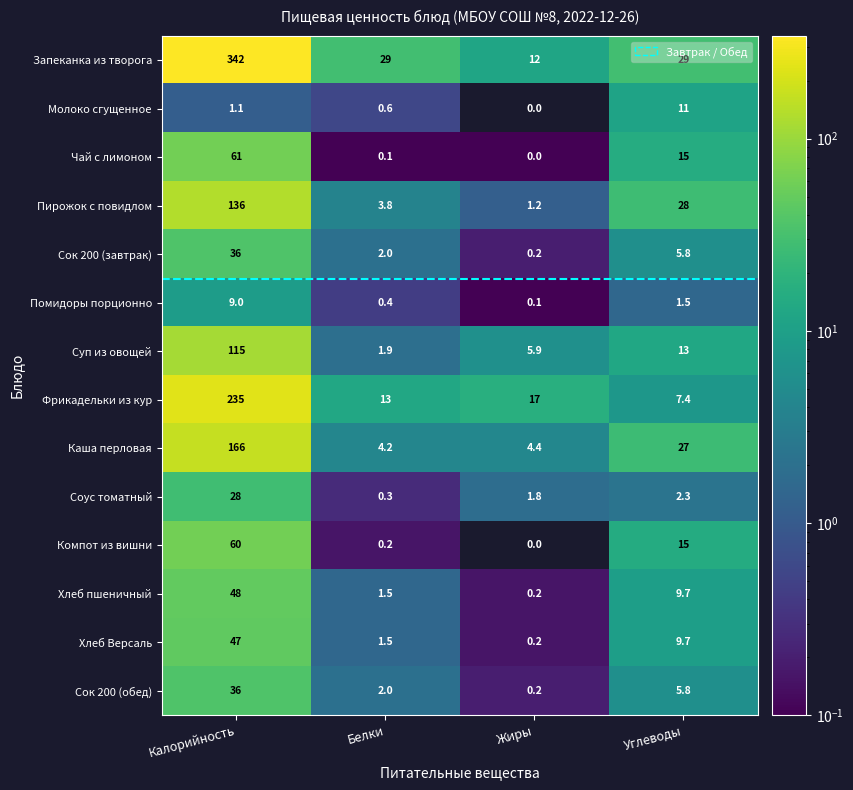

Rank the categories by Фрикадельки из кур value from highest to lowest.

Калорийность, Жиры, Белки, Углеводы